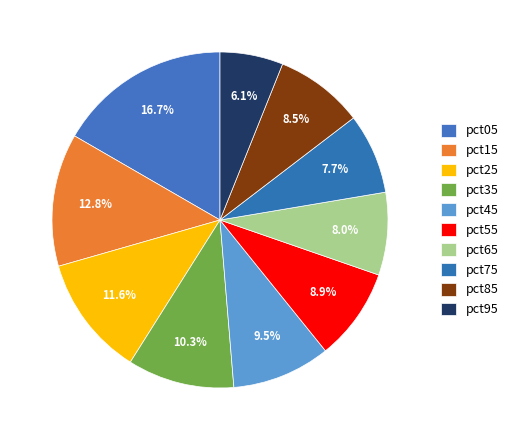

Which slice is the smallest?

pct95